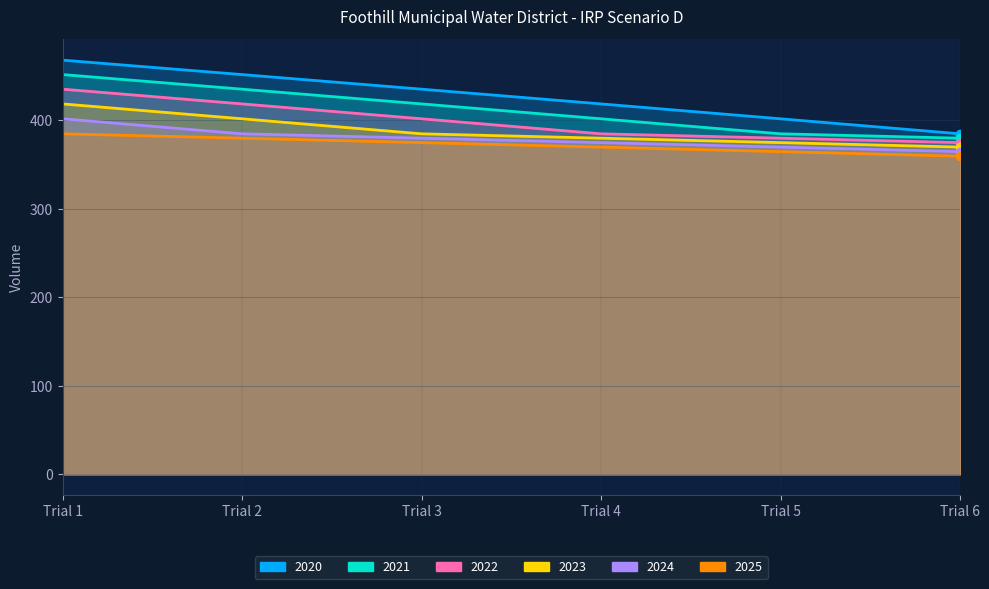

Reading left to right, transcribe all the data shown in this chart.

2020: Trial 1=467.9	Trial 2=451.6	Trial 3=435.1	Trial 4=418.5	Trial 5=401.6	Trial 6=384.7
2021: Trial 1=451.6	Trial 2=435.1	Trial 3=418.5	Trial 4=401.6	Trial 5=384.7	Trial 6=379.7
2022: Trial 1=435.1	Trial 2=418.5	Trial 3=401.6	Trial 4=384.7	Trial 5=379.7	Trial 6=374.7
2023: Trial 1=418.5	Trial 2=401.6	Trial 3=384.7	Trial 4=379.7	Trial 5=374.7	Trial 6=369.7
2024: Trial 1=401.6	Trial 2=384.7	Trial 3=379.7	Trial 4=374.7	Trial 5=369.7	Trial 6=364.6
2025: Trial 1=384.7	Trial 2=379.7	Trial 3=374.7	Trial 4=369.7	Trial 5=364.6	Trial 6=359.4